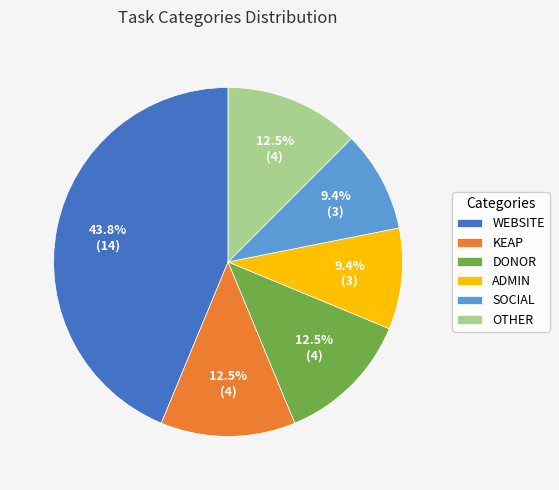

The WEBSITE slice represents 55% of the pie. True or false?

False